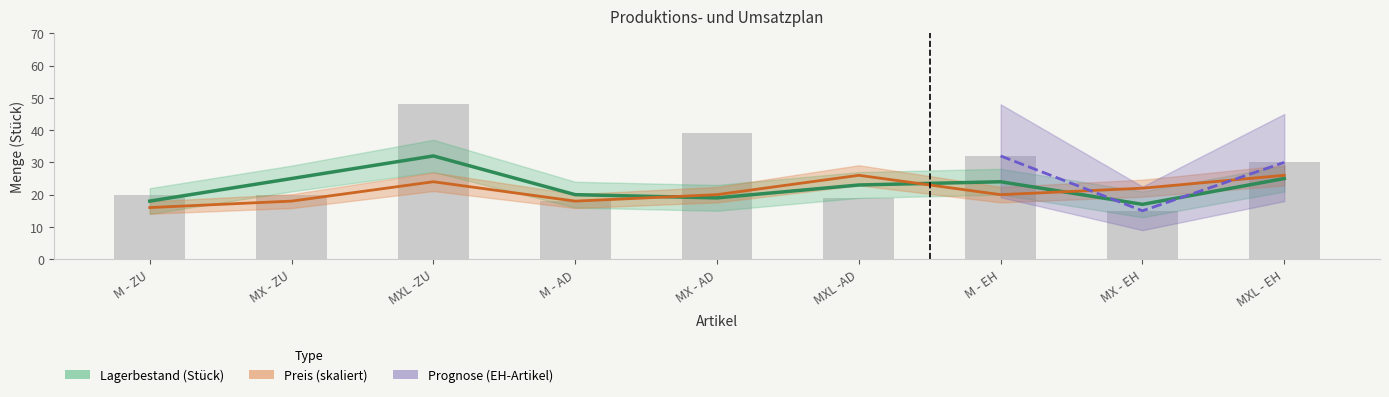

How many values in the Preis in EUR/Stück series are below 20?

3